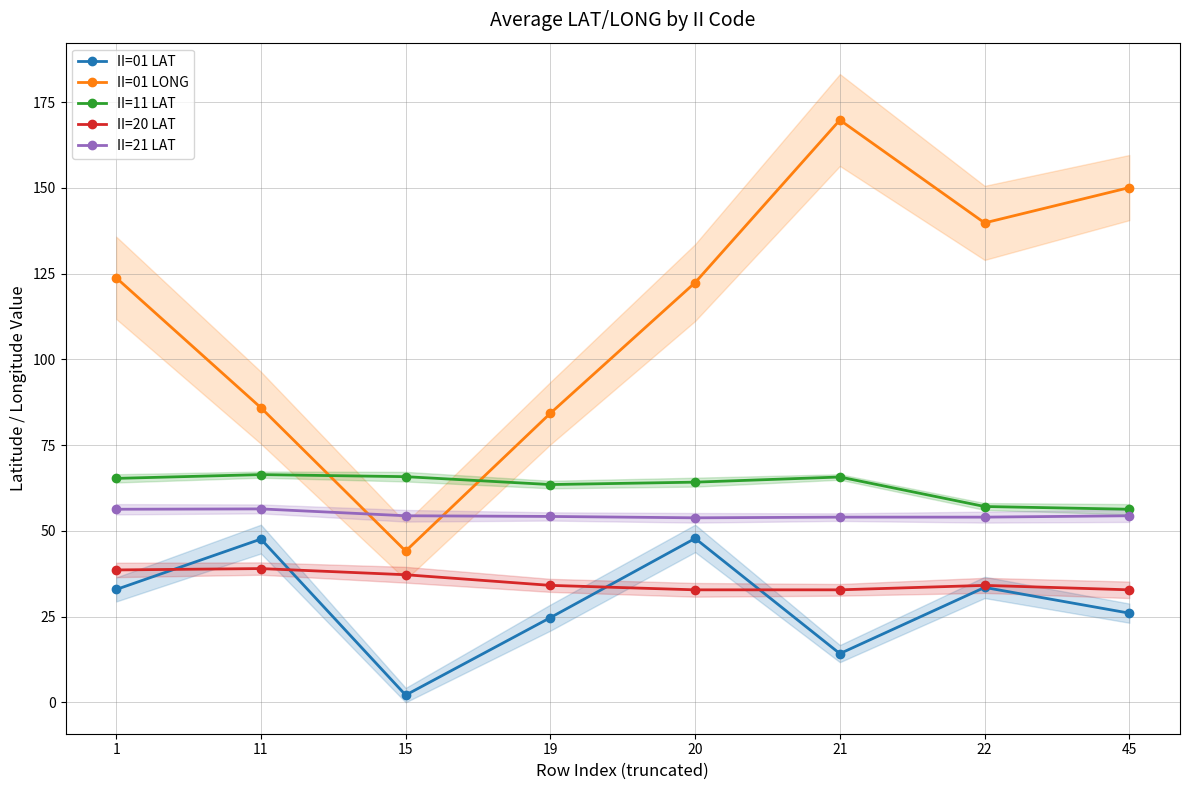

True or false: II=21 LAT and II=20 LAT cross at least once.

False